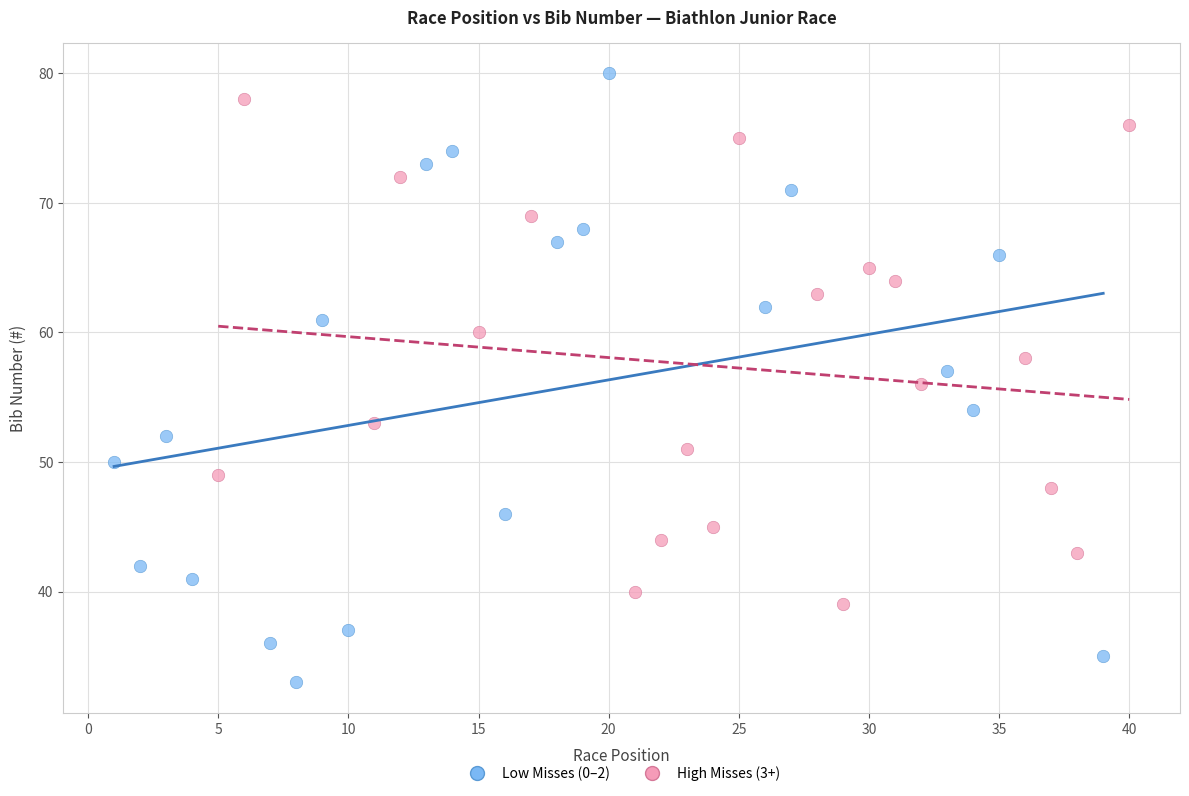

Which series has the largest Y range (max minus min)?

Low Misses (0–2)